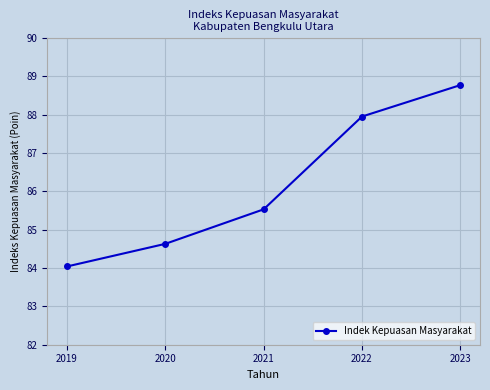

What is the smallest value displayed?

84.0